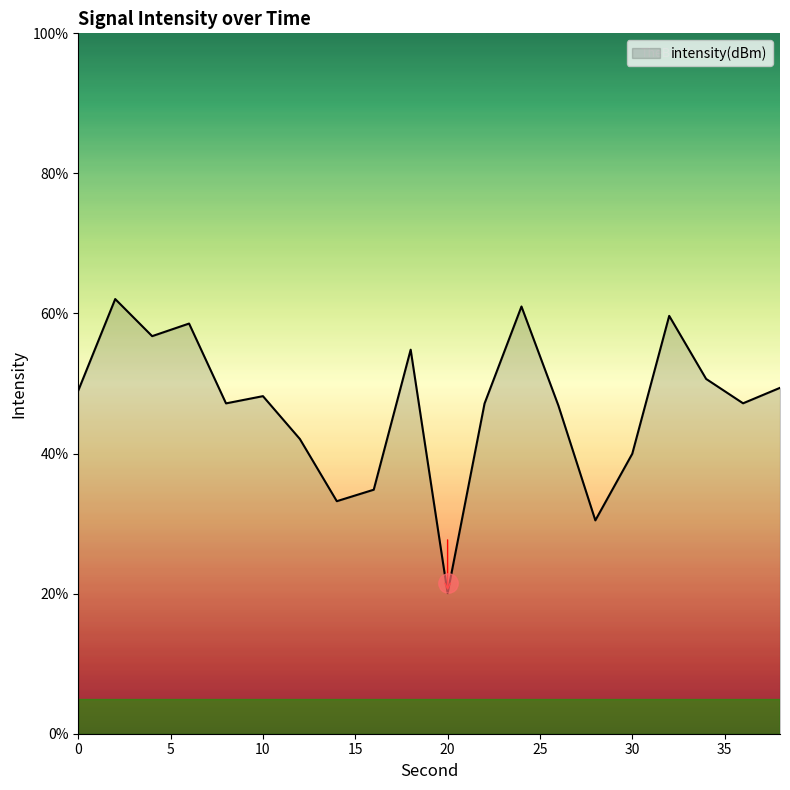

What is the smallest value displayed?

20.1